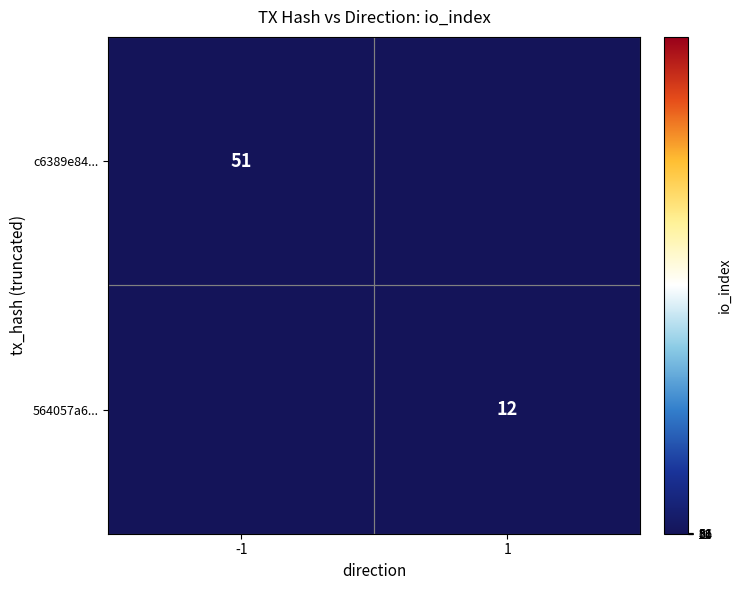

Is the value of c6389e84... at -1 greater than the value of 564057a6... at 1?

Yes